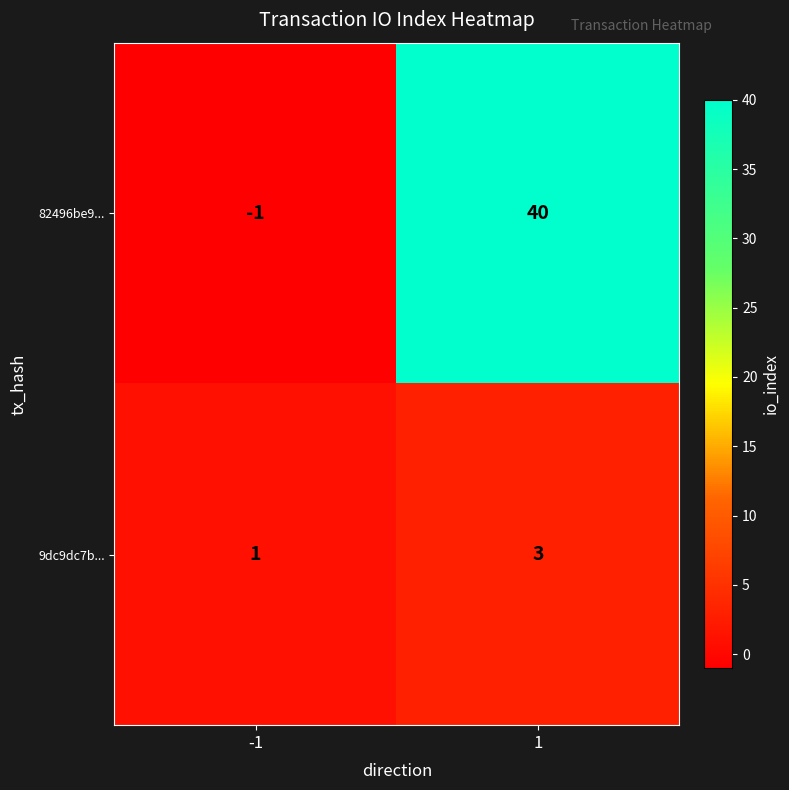

At which category is the sum across all series the highest?

1